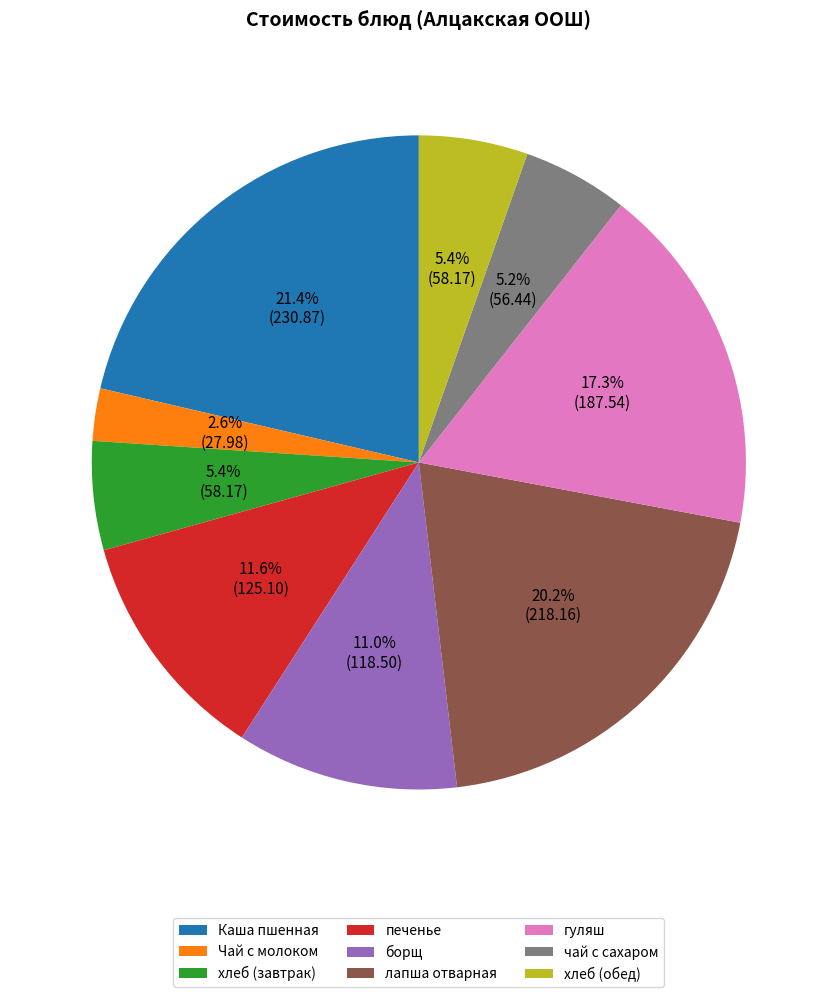

Do печенье and Каша пшенная together represent more than half of the pie?

No